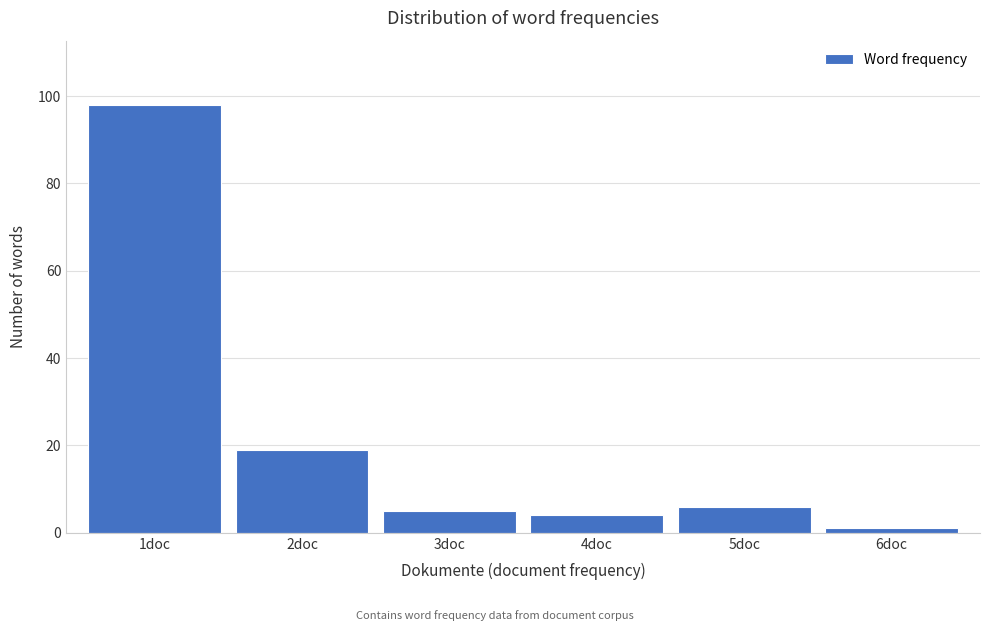

Over which range of the x-axis is the bar tallest?

0.5 to 1.5